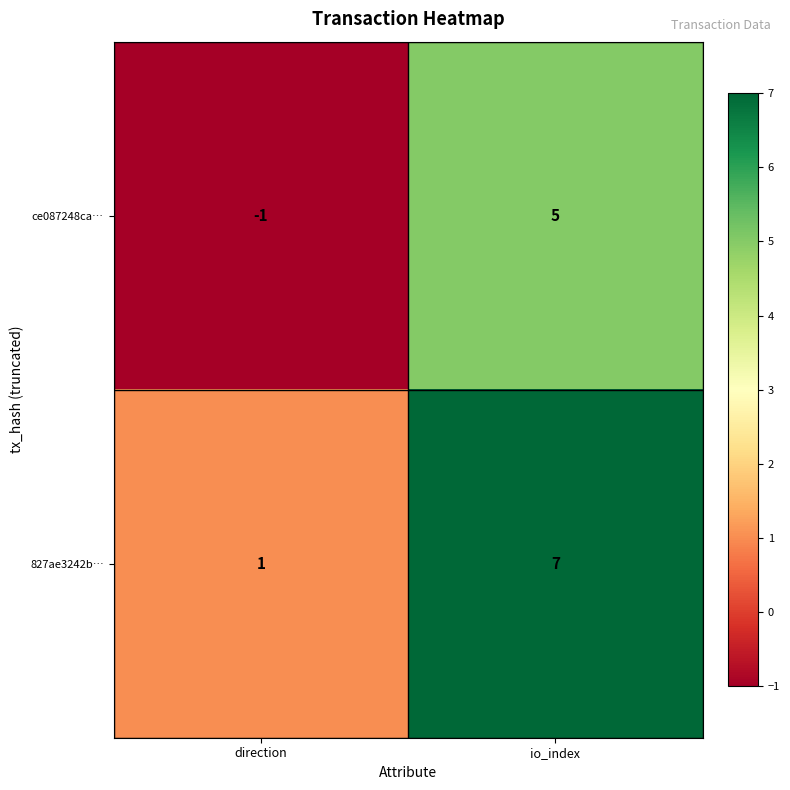

Read the ce087248ca… value at io_index.

5